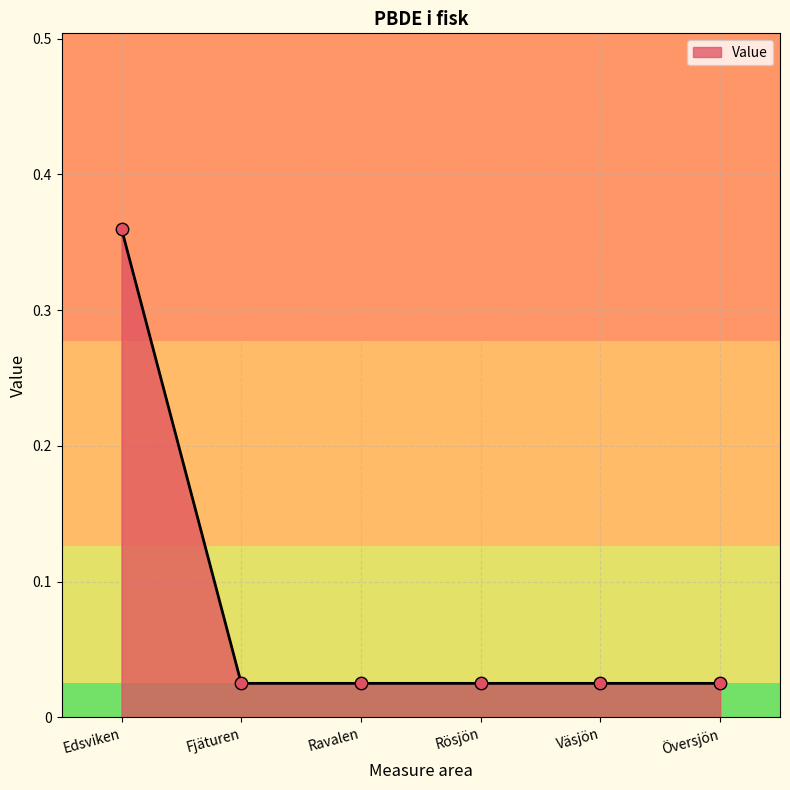

What is the change in value from Edsviken to Fjäturen?

-0.3